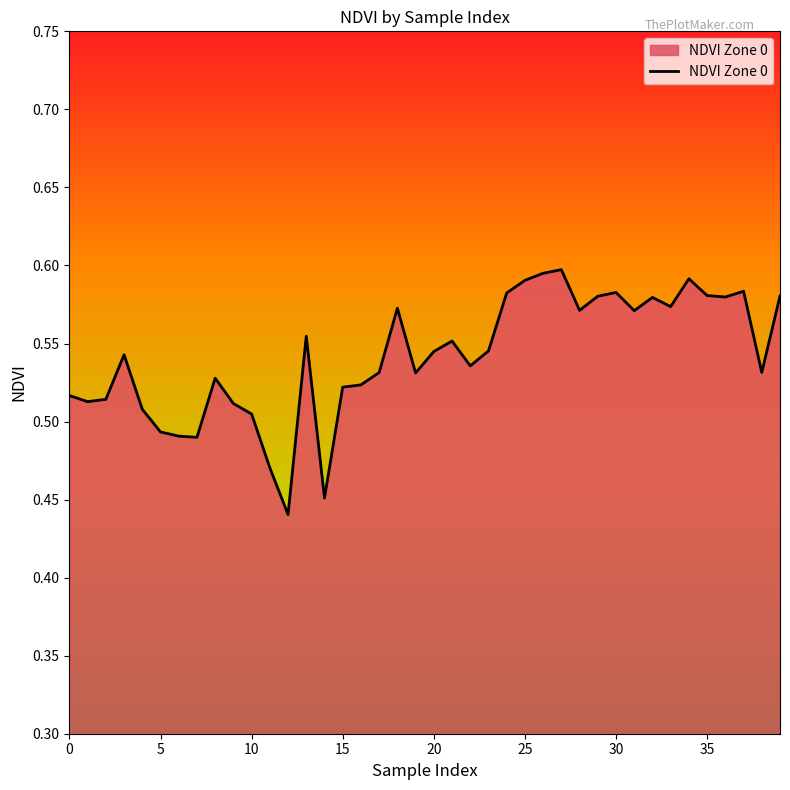

True or false: the data has more than 2 interior local peaks.

True